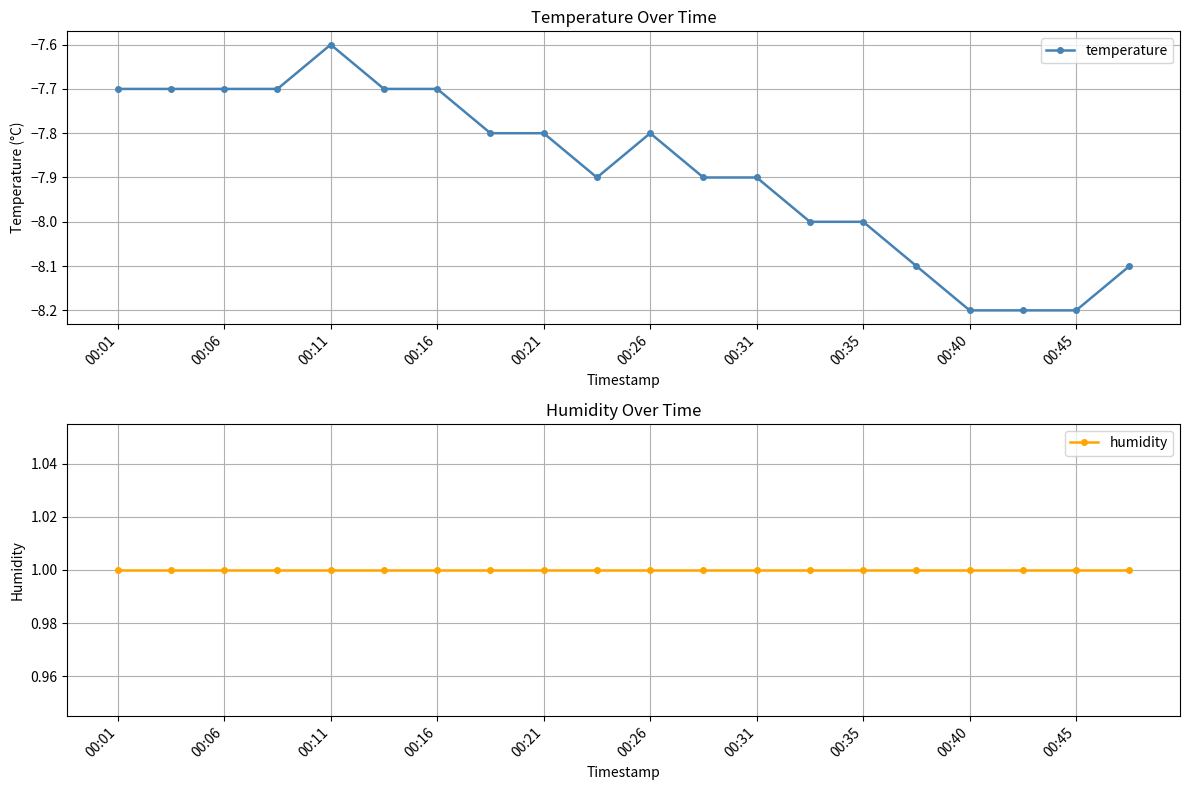

Reading left to right, list all the values displayed in this chart.

temperature: -7.7	-7.7	-7.7	-7.7	-7.6	-7.7	-7.7	-7.8	-7.8	-7.9	-7.8	-7.9	-7.9	-8.0	-8.0	-8.1	-8.2	-8.2	-8.2	-8.1
humidity: 1.0	1.0	1.0	1.0	1.0	1.0	1.0	1.0	1.0	1.0	1.0	1.0	1.0	1.0	1.0	1.0	1.0	1.0	1.0	1.0